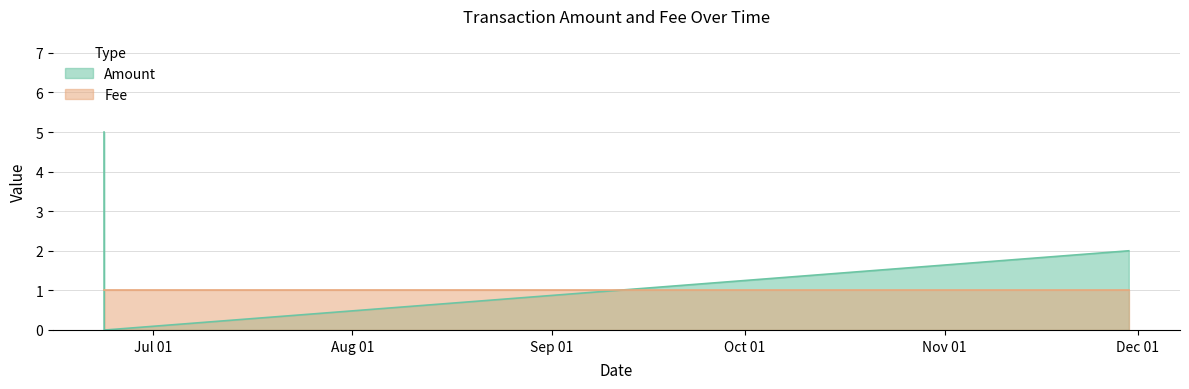

What is the highest value of the Amount series?

5